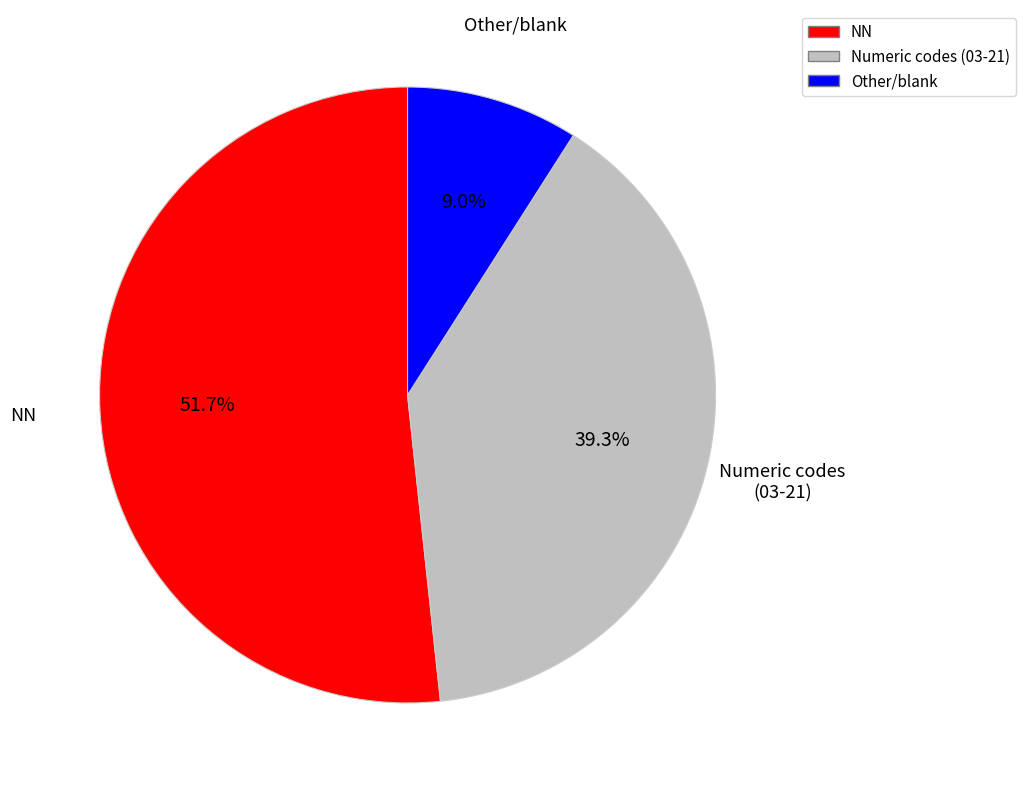

Is there any slice that represents more than half of the pie?

Yes